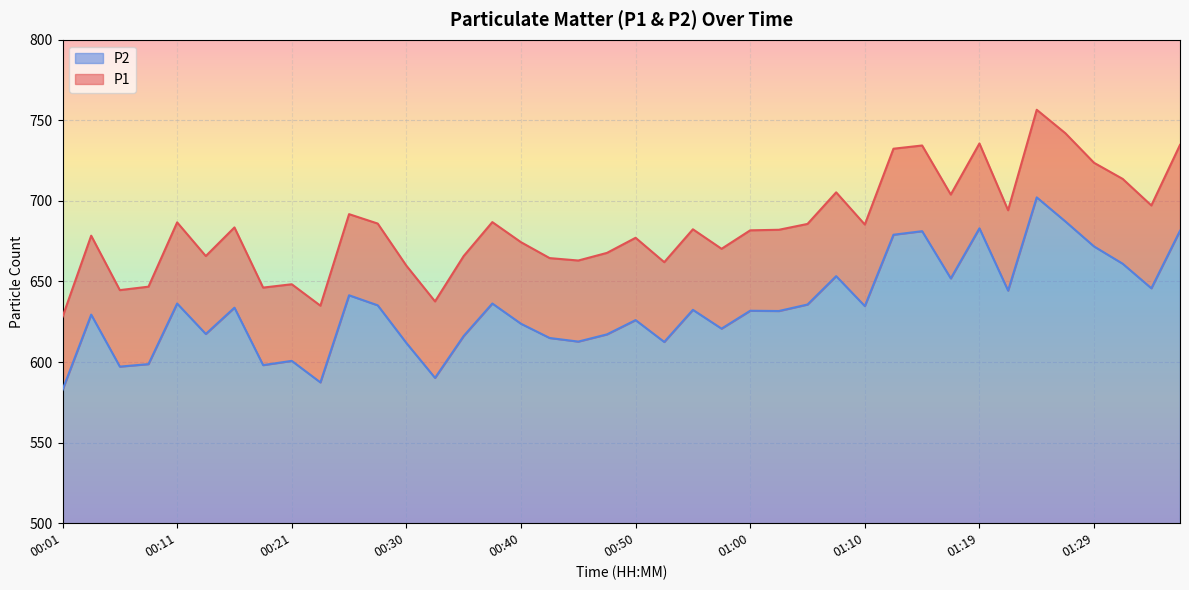

Which series has the widest spread of values?

P1